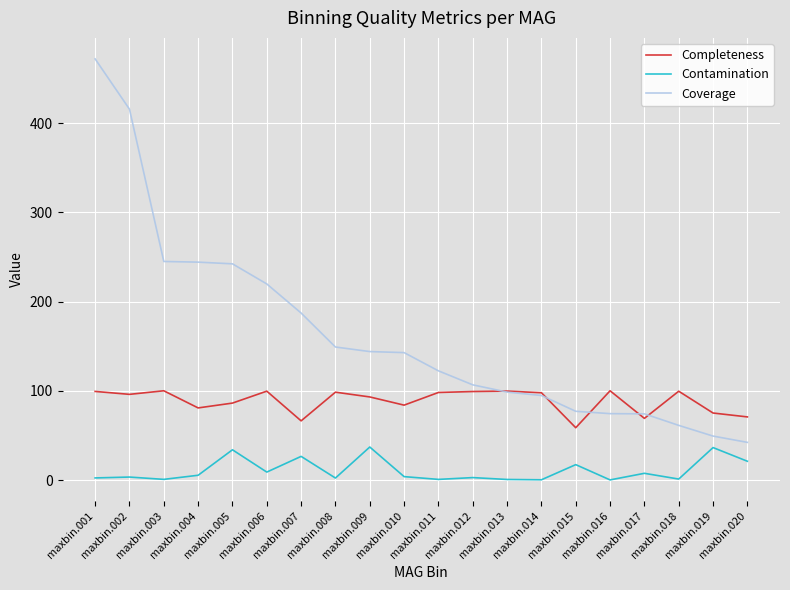

True or false: Contamination and Coverage cross at least once.

False